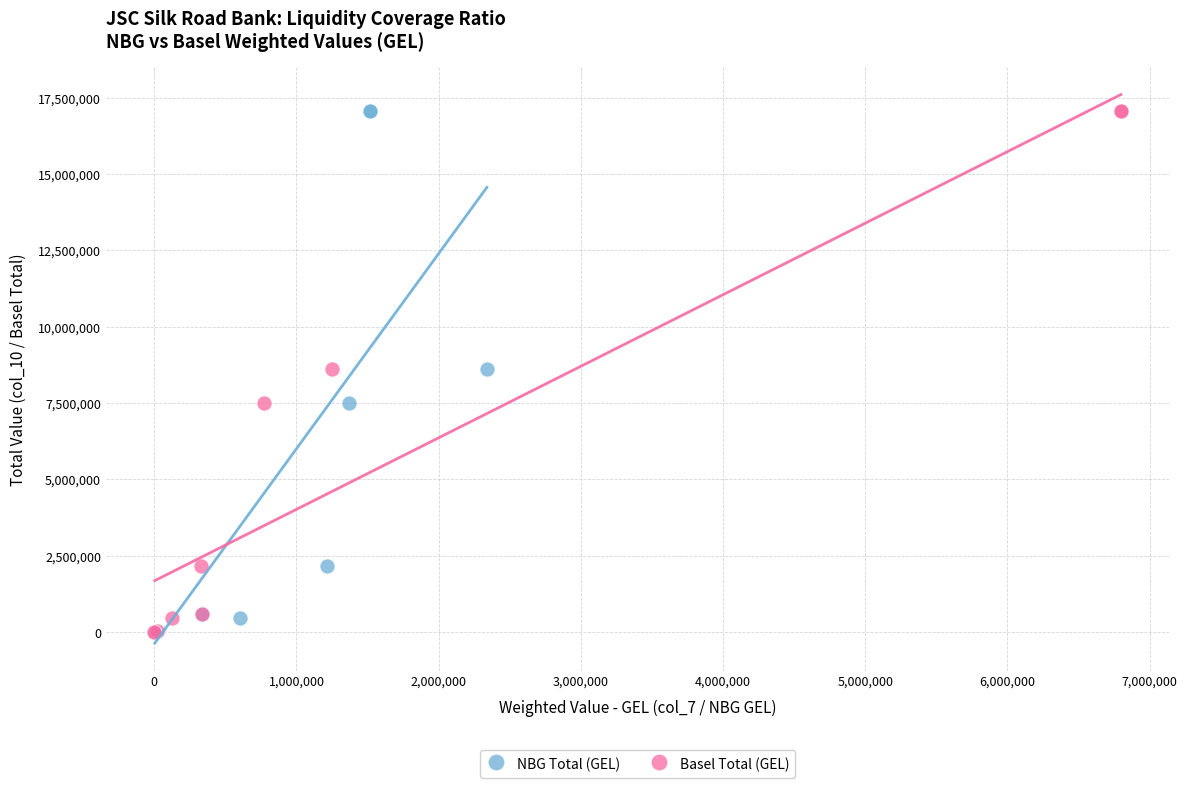

What are all the series names shown in the legend?

NBG Total (GEL), Basel Total (GEL)